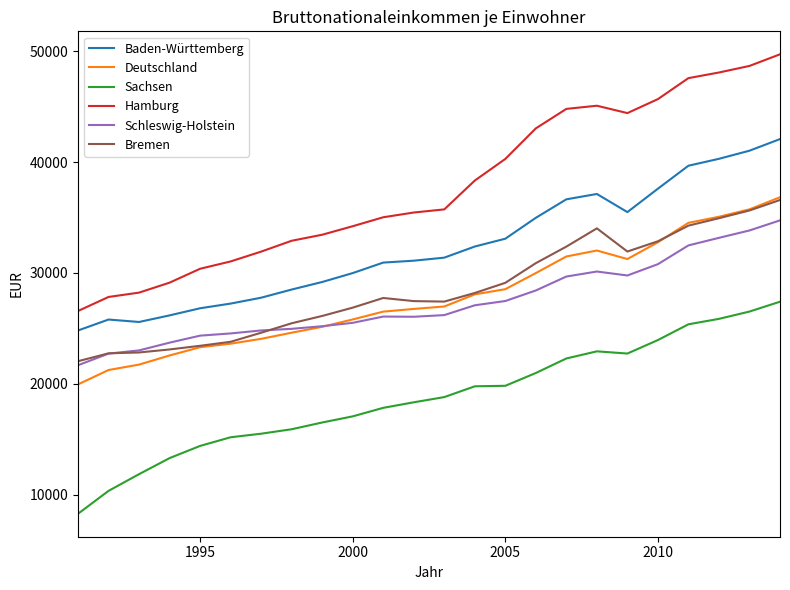

What is the maximum value for Schleswig-Holstein?

34743